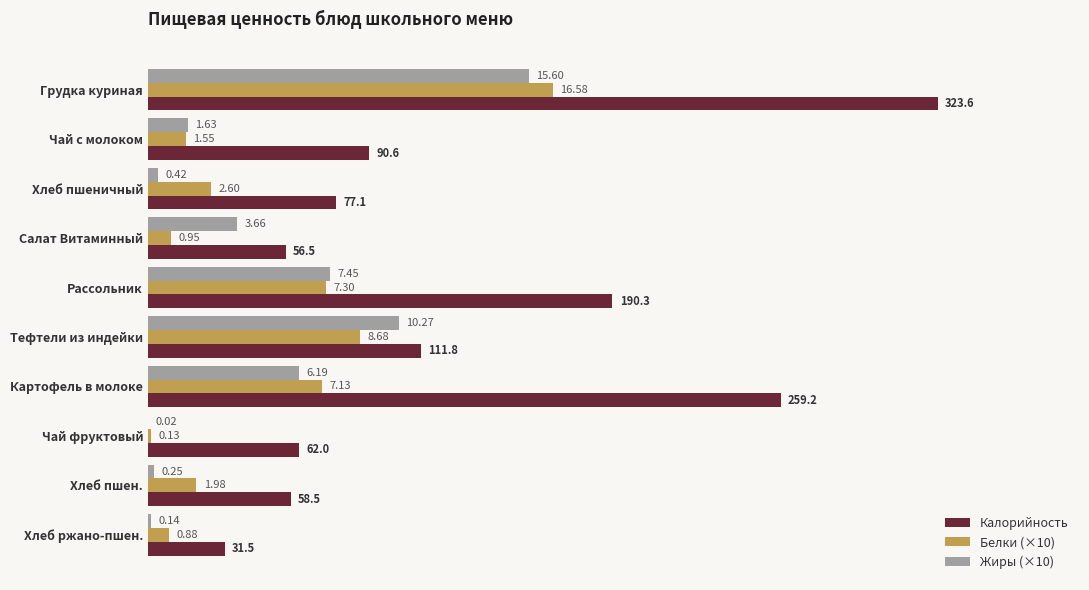

What is the average value of the Калорийность series?

126.1